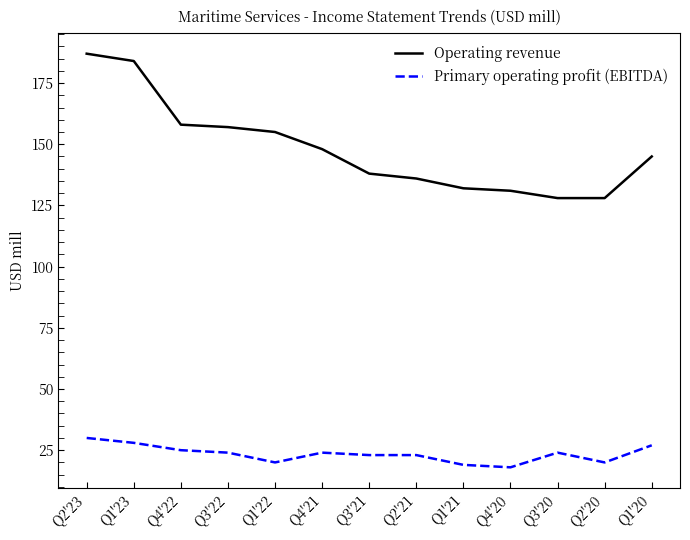

Reading left to right, list all the values displayed in this chart.

Operating revenue: Q2'23=187	Q1'23=184	Q4'22=158	Q3'22=157	Q1'22=155	Q4'21=148	Q3'21=138	Q2'21=136	Q1'21=132	Q4'20=131	Q3'20=128	Q2'20=128	Q1'20=145
Primary operating profit (EBITDA): Q2'23=30	Q1'23=28	Q4'22=25	Q3'22=24	Q1'22=20	Q4'21=24	Q3'21=23	Q2'21=23	Q1'21=19	Q4'20=18	Q3'20=24	Q2'20=20	Q1'20=27